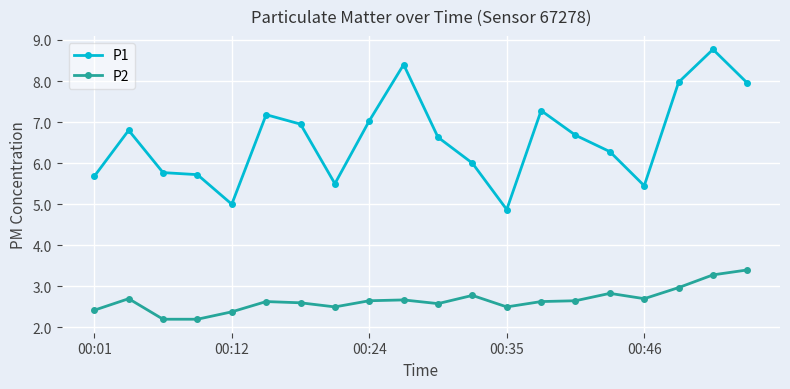

What is the difference between the maximum and second lowest values in the P2 series?

1.2